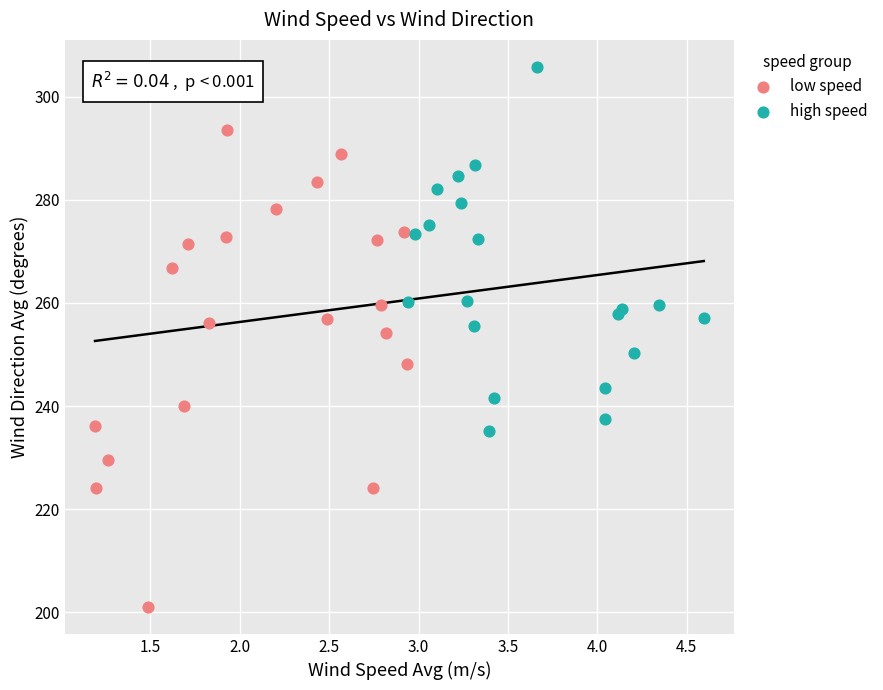

Which series has the widest spread of Y values?

low speed